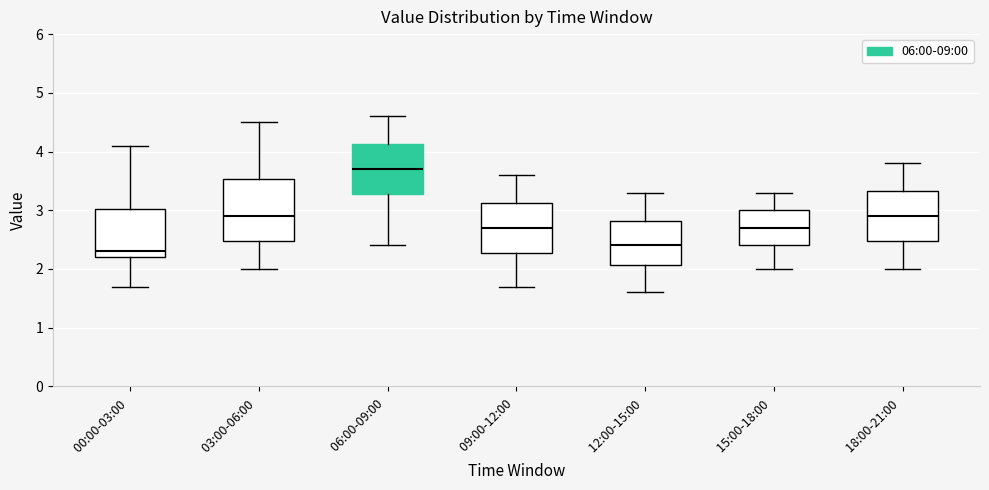

Reading left to right, transcribe this box plot: for each box, give where its median line is, the range the box spans, and where its two whiskers end, as read against the y-axis. The values are not printed on the chart, so give them approximately, as read against the axis.

00:00-03:00: median 2.3, box 2.2 to 3.0, whiskers 1.7 to 4.1
03:00-06:00: median 2.9, box 2.5 to 3.5, whiskers 2.0 to 4.5
06:00-09:00: median 3.7, box 3.3 to 4.1, whiskers 2.4 to 4.6
09:00-12:00: median 2.7, box 2.3 to 3.1, whiskers 1.7 to 3.6
12:00-15:00: median 2.4, box 2.1 to 2.8, whiskers 1.6 to 3.3
15:00-18:00: median 2.7, box 2.4 to 3.0, whiskers 2.0 to 3.3
18:00-21:00: median 2.9, box 2.5 to 3.3, whiskers 2.0 to 3.8